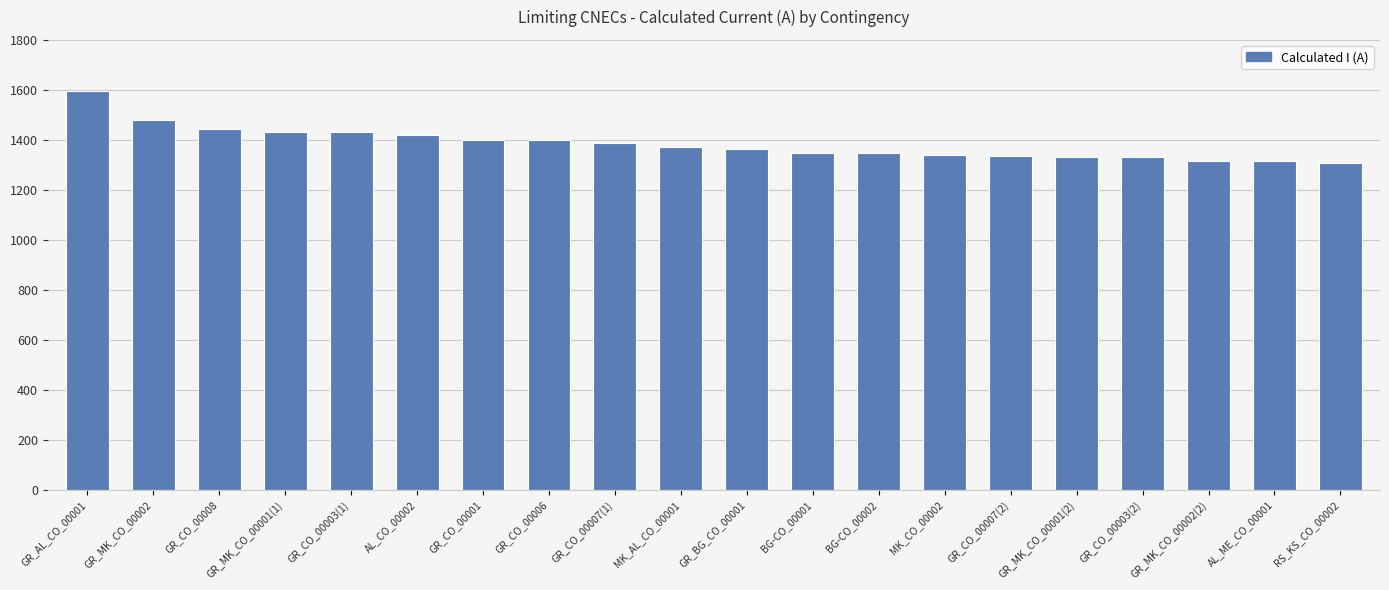

Which category has the highest value across all series?

GR_AL_CO_00001